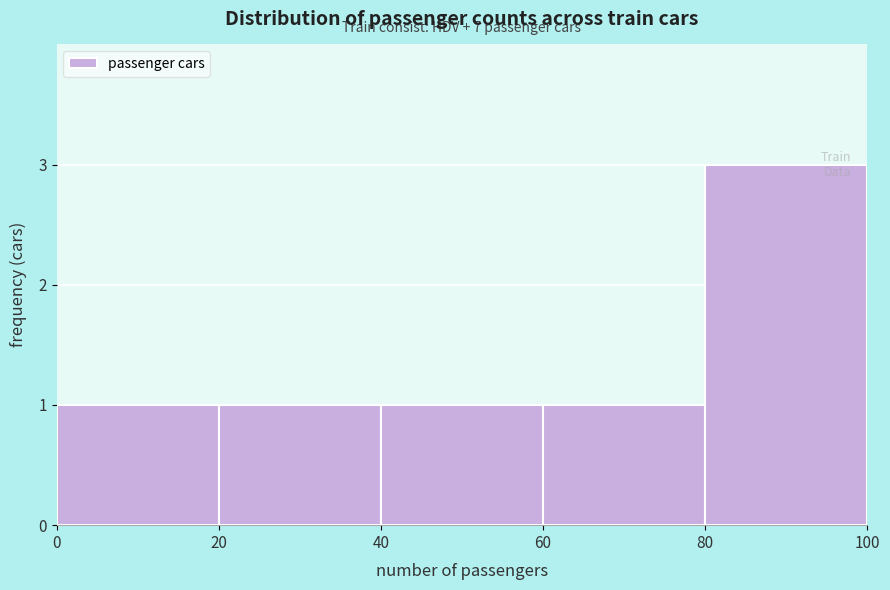

Over which range of the x-axis is the bar tallest?

80 to 100